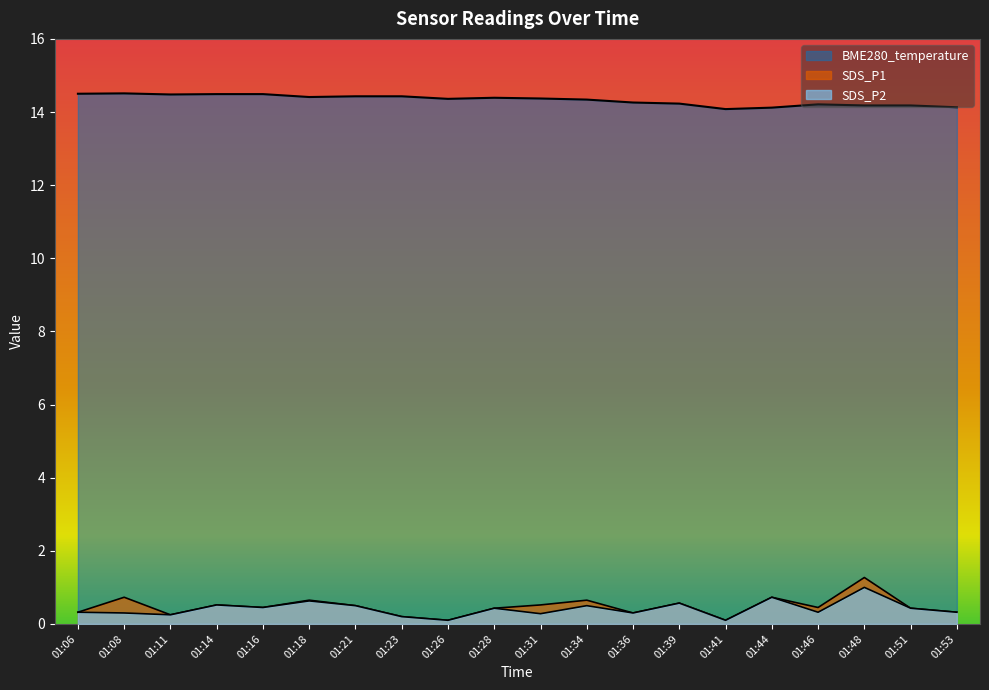

What is the total value across all series at 01:48?

16.4